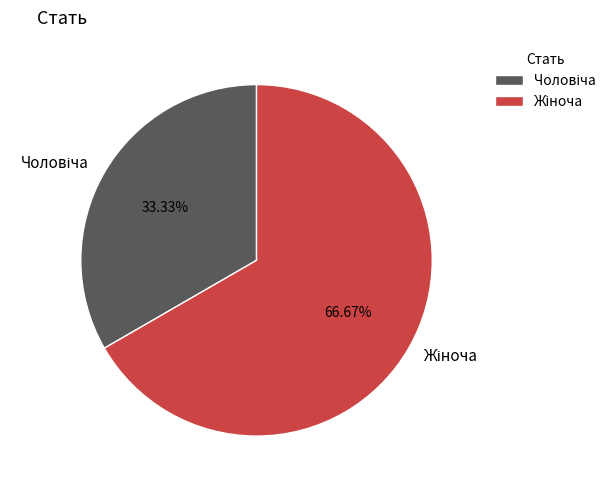

Does any single category account for the majority?

Yes